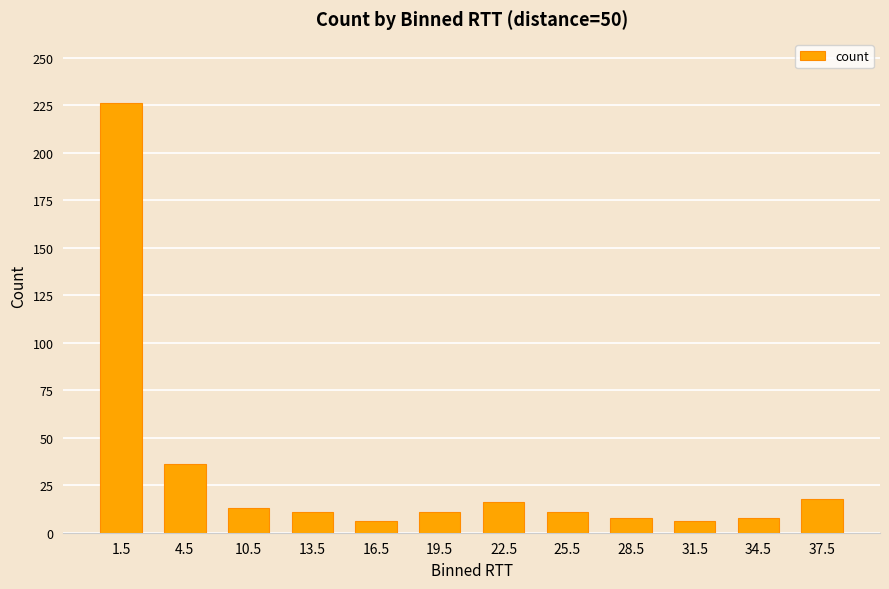

What is the label of the 4th bar from the left?

13.5